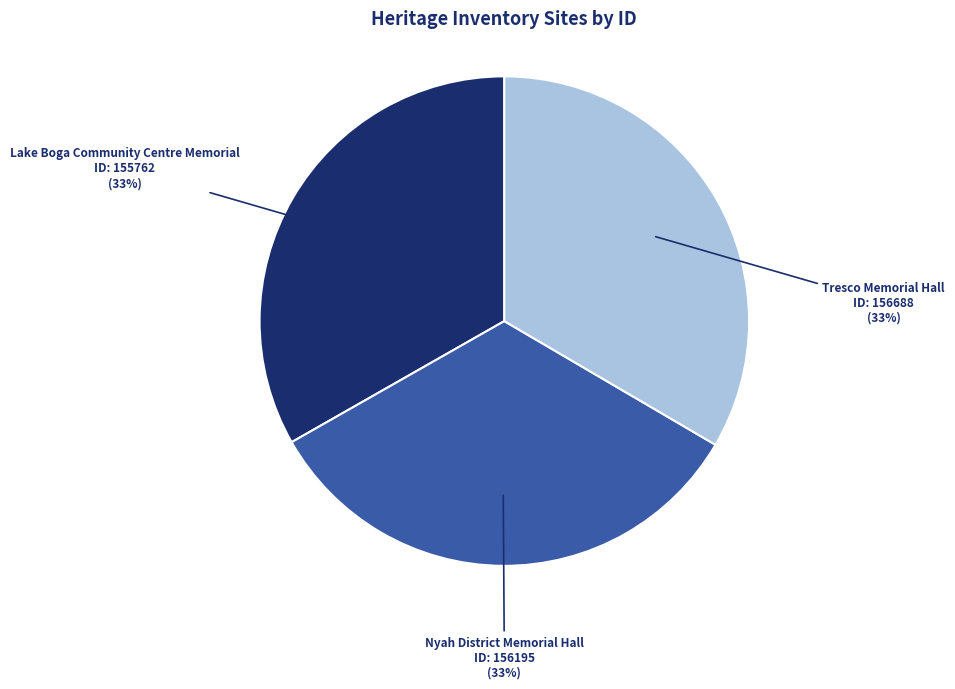

Is there a majority slice in this chart?

No